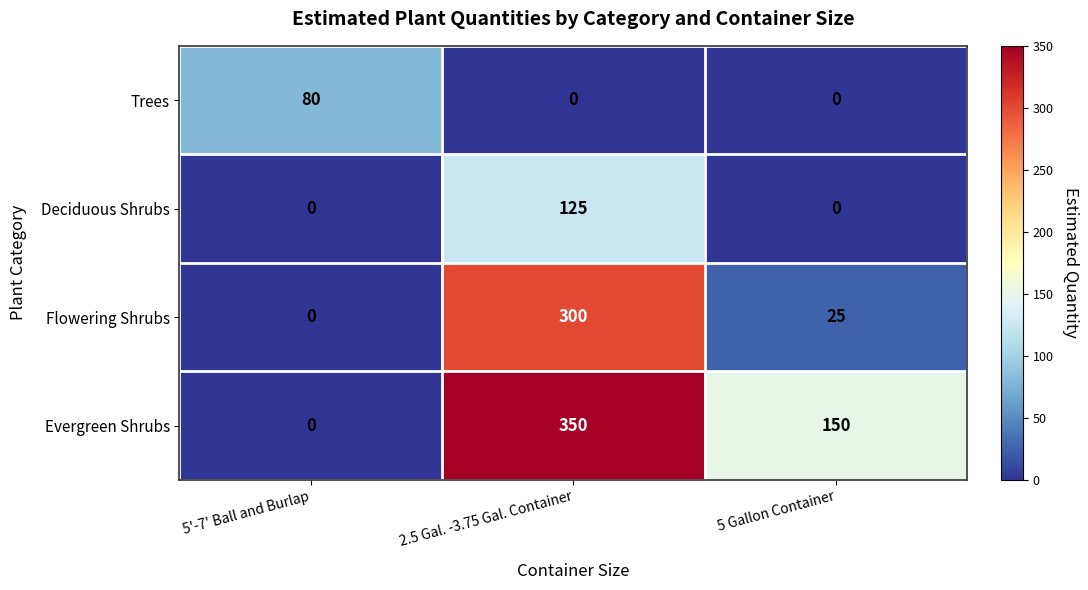

At which category is the sum across all series the highest?

2.5 Gal. -3.75 Gal. Container